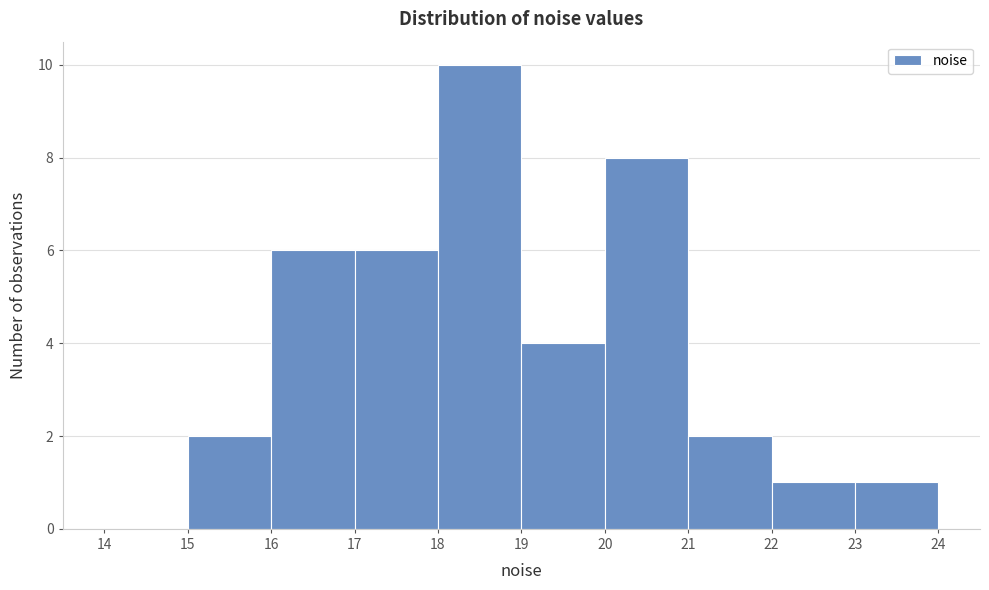

Reading left to right, transcribe this chart: for each bar, give the range it covers on the x-axis and its height. The values are not printed on the chart, so give them approximately, as read against the axis.

14 to 15: 0
15 to 16: 2
16 to 17: 6
17 to 18: 6
18 to 19: 10
19 to 20: 4
20 to 21: 8
21 to 22: 2
22 to 23: 1
23 to 24: 1